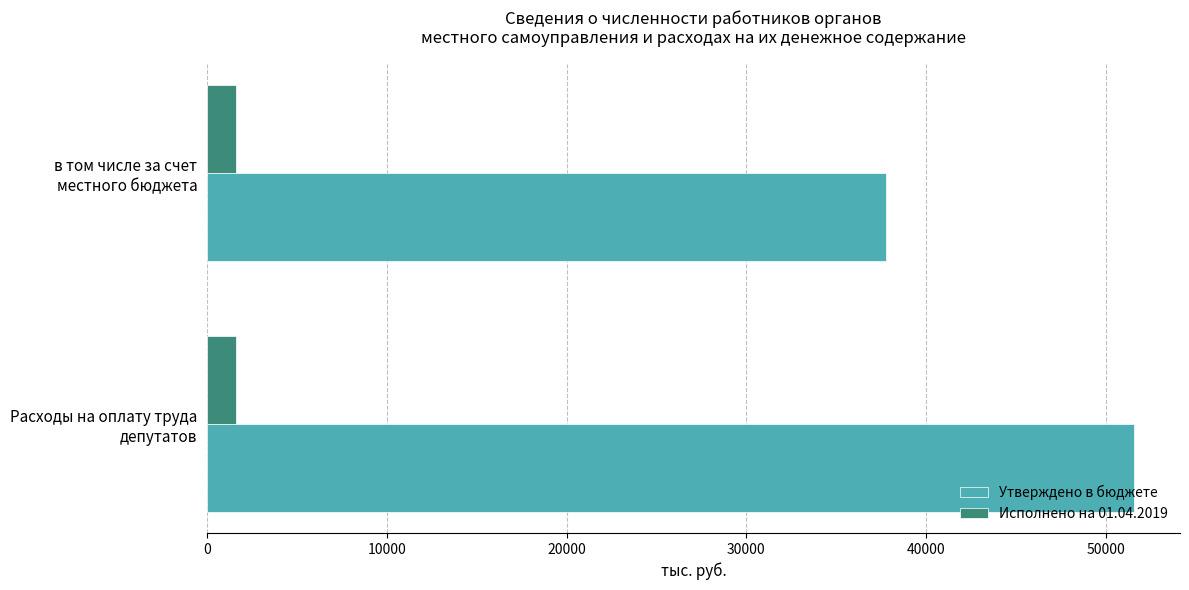

Rank the series by their average value, from highest to lowest.

Утверждено в бюджете, Исполнено на 01.04.2019